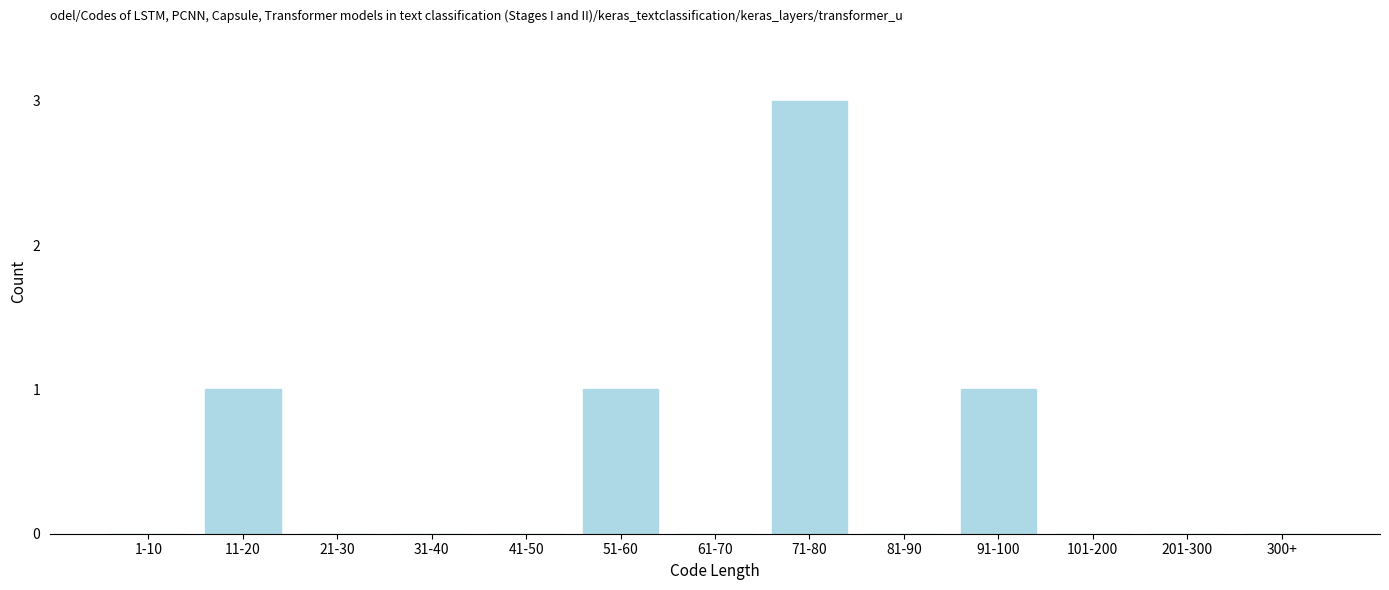

Reading left to right, list all the values displayed in this chart.

1-10=0	11-20=1	21-30=0	31-40=0	41-50=0	51-60=1	61-70=0	71-80=3	81-90=0	91-100=1	101-200=0	201-300=0	300+=0